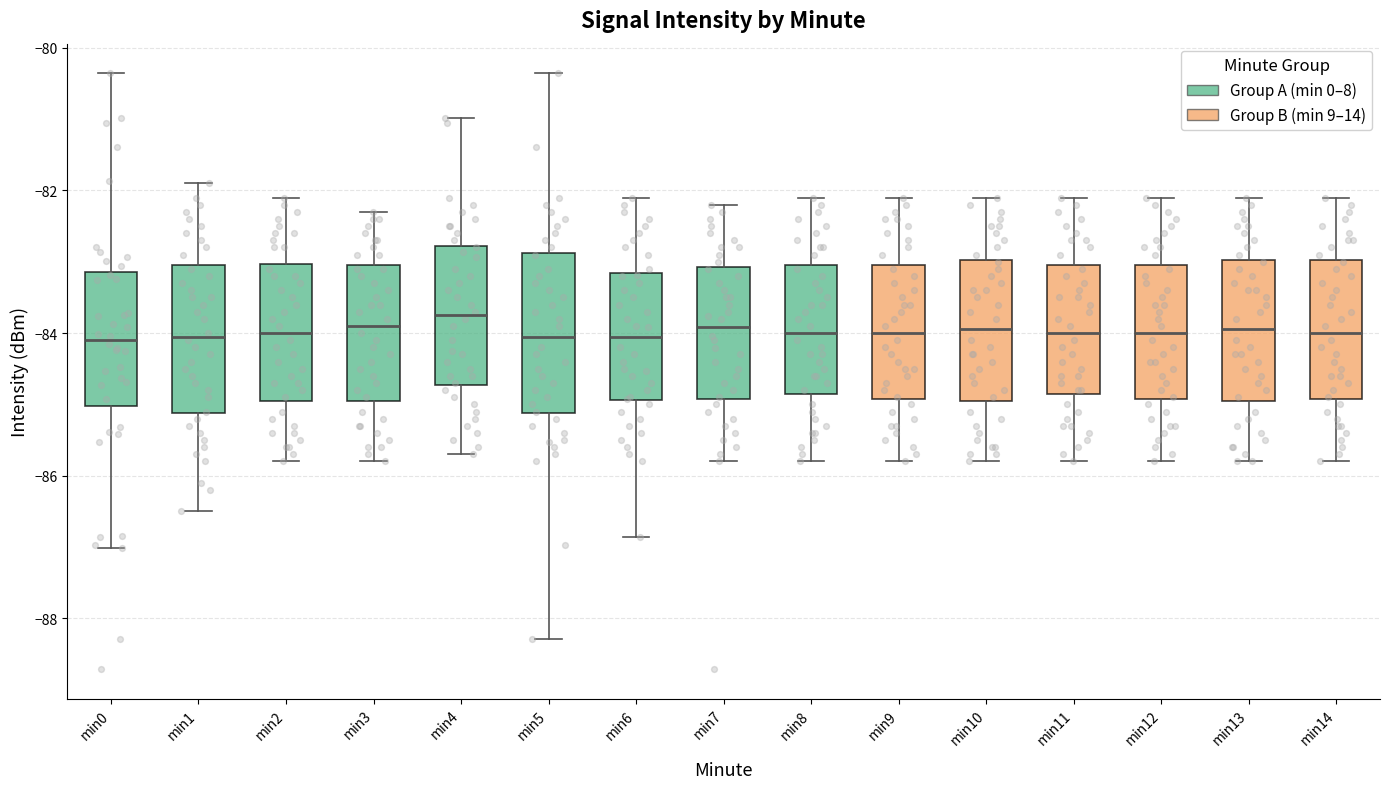

Reading left to right, read every box against the y-axis: the position of its median line, the range the box covers, and the ends of its whiskers. The values are not printed on the chart, so give them approximately, as read against the axis.

min0: median -84.0, box -85.0 to -83.2, whiskers -87.0 to -80.4
min1: median -84.0, box -85.2 to -83.0, whiskers -86.4 to -81.8
min2: median -84.0, box -85.0 to -83.0, whiskers -85.8 to -82.0
min3: median -83.8, box -85.0 to -83.0, whiskers -85.8 to -82.2
min4: median -83.8, box -84.8 to -82.8, whiskers -85.6 to -81.0
min5: median -84.0, box -85.2 to -82.8, whiskers -88.2 to -80.4
min6: median -84.0, box -85.0 to -83.2, whiskers -86.8 to -82.0
min7: median -84.0, box -85.0 to -83.0, whiskers -85.8 to -82.2
min8: median -84.0, box -84.8 to -83.0, whiskers -85.8 to -82.0
min9: median -84.0, box -85.0 to -83.0, whiskers -85.8 to -82.0
min10: median -84.0, box -85.0 to -83.0, whiskers -85.8 to -82.0
min11: median -84.0, box -84.8 to -83.0, whiskers -85.8 to -82.0
min12: median -84.0, box -85.0 to -83.0, whiskers -85.8 to -82.0
min13: median -84.0, box -85.0 to -83.0, whiskers -85.8 to -82.0
min14: median -84.0, box -85.0 to -83.0, whiskers -85.8 to -82.0